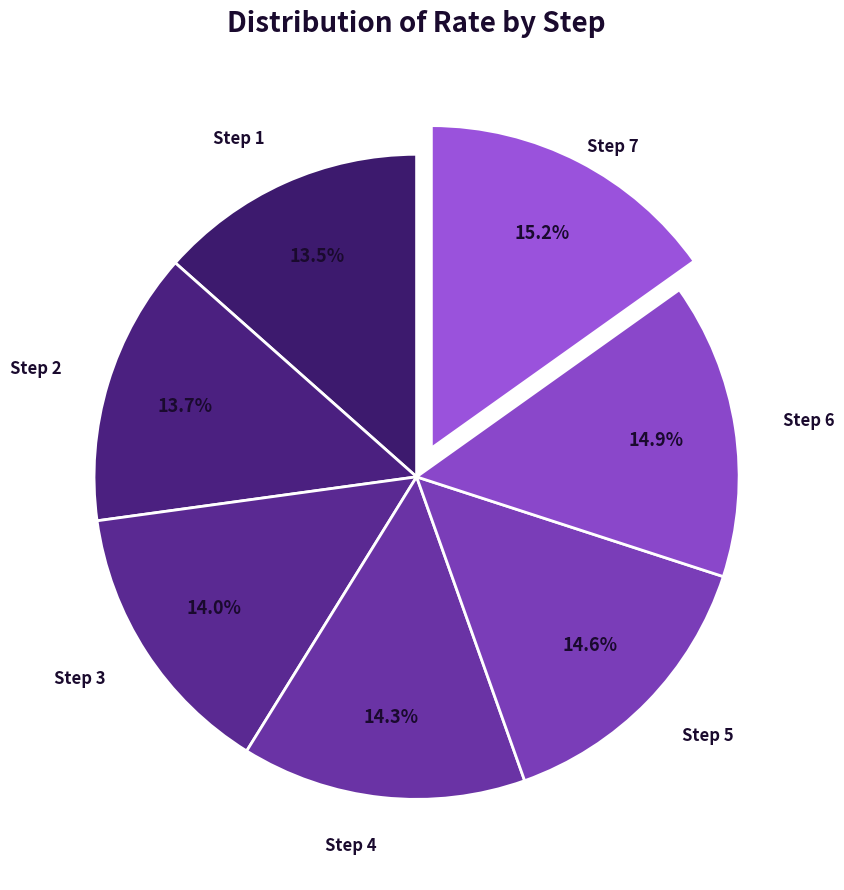

What percentage is the Step 6 slice, to the nearest percent?

15%